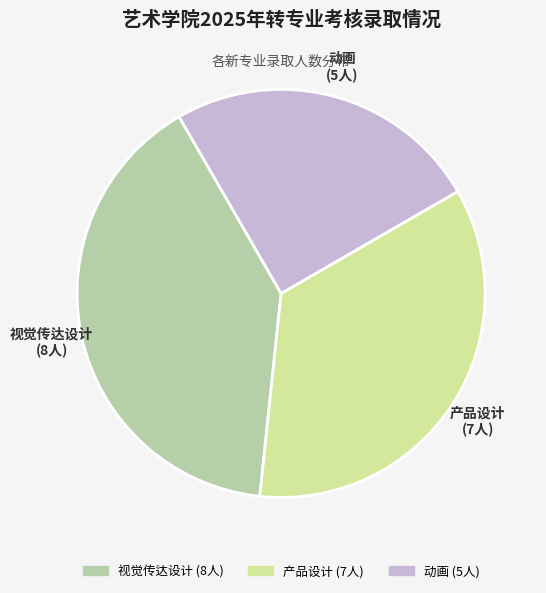

True or false: 产品设计 accounts for 47% of the total.

False